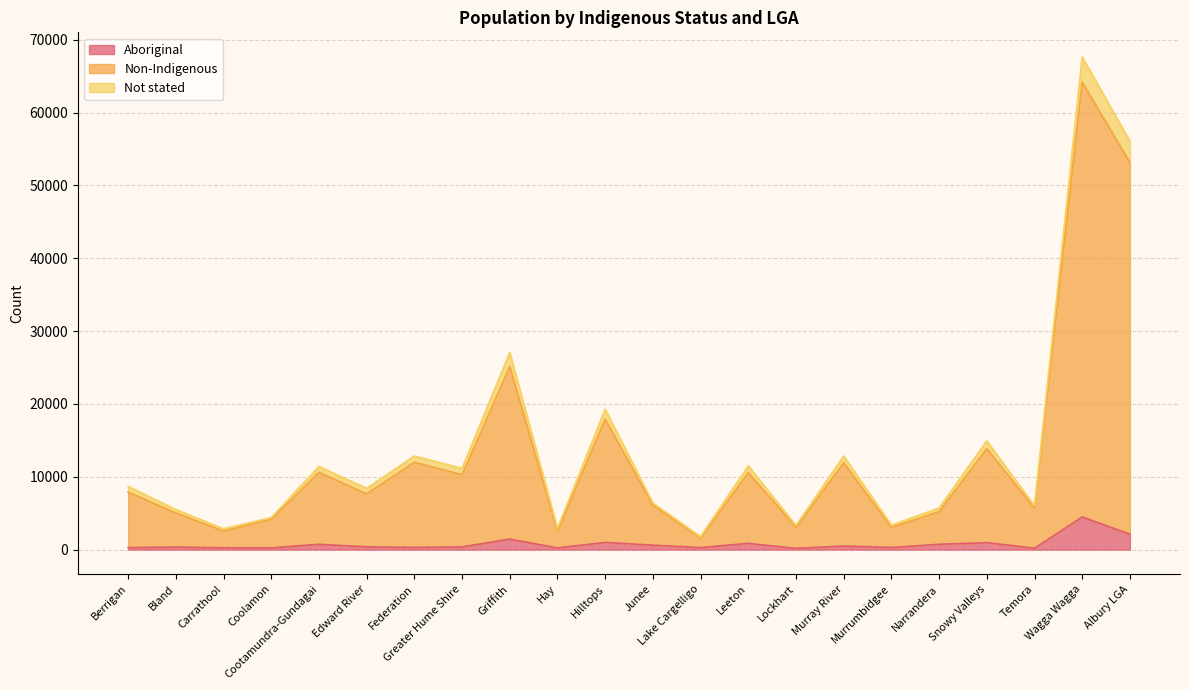

Reading left to right, transcribe all the data shown in this chart.

Aboriginal: 272	338	245	235	724	375	295	366	1435	228	978	601	269	849	164	488	285	720	952	189	4471	2113
Non-Indigenous: 7894	5024	2538	4155	10603	7656	11991	10264	25119	2559	17905	6104	1560	10579	3051	11910	3051	5198	13854	5706	64167	53139
Not stated: 8668	5494	2854	4391	11413	8409	12845	11146	27054	2896	19275	6396	1762	11500	3302	12847	3354	5705	14932	5997	67635	56057